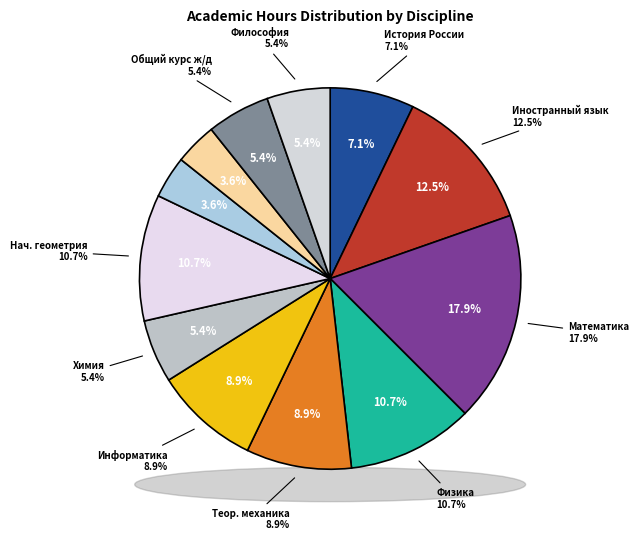

To the nearest percent, what is the difference between the largest and smallest slice percentages?

14%